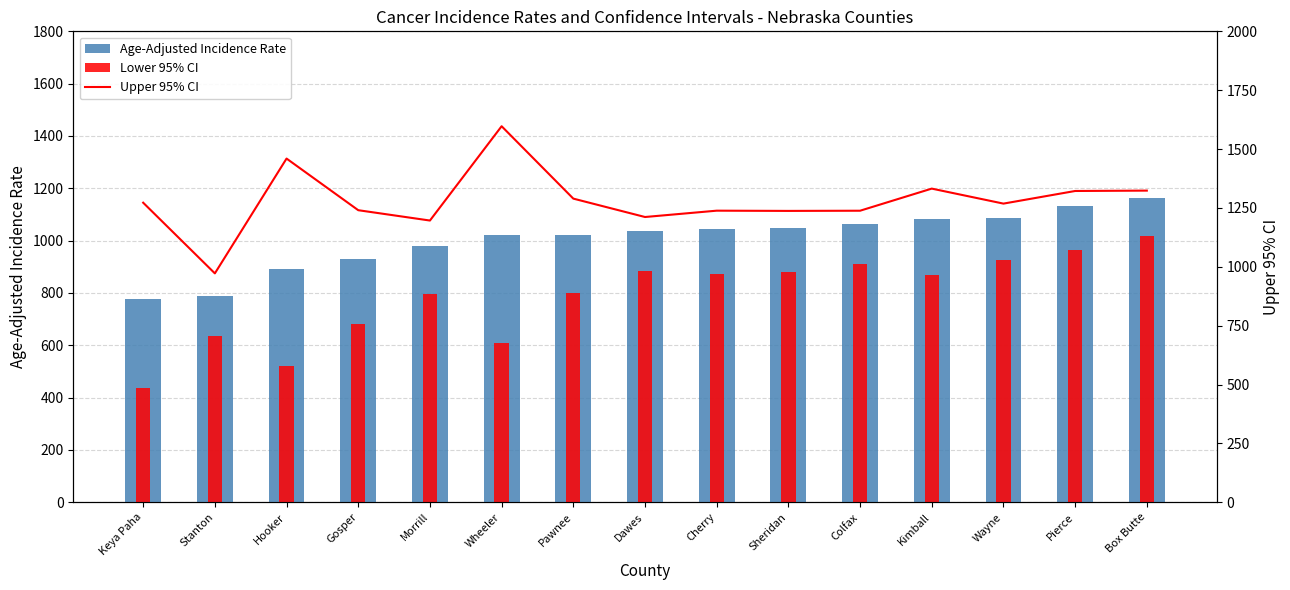

What is the value of the Lower 95% CI bar at the 1st from the left?

437.7